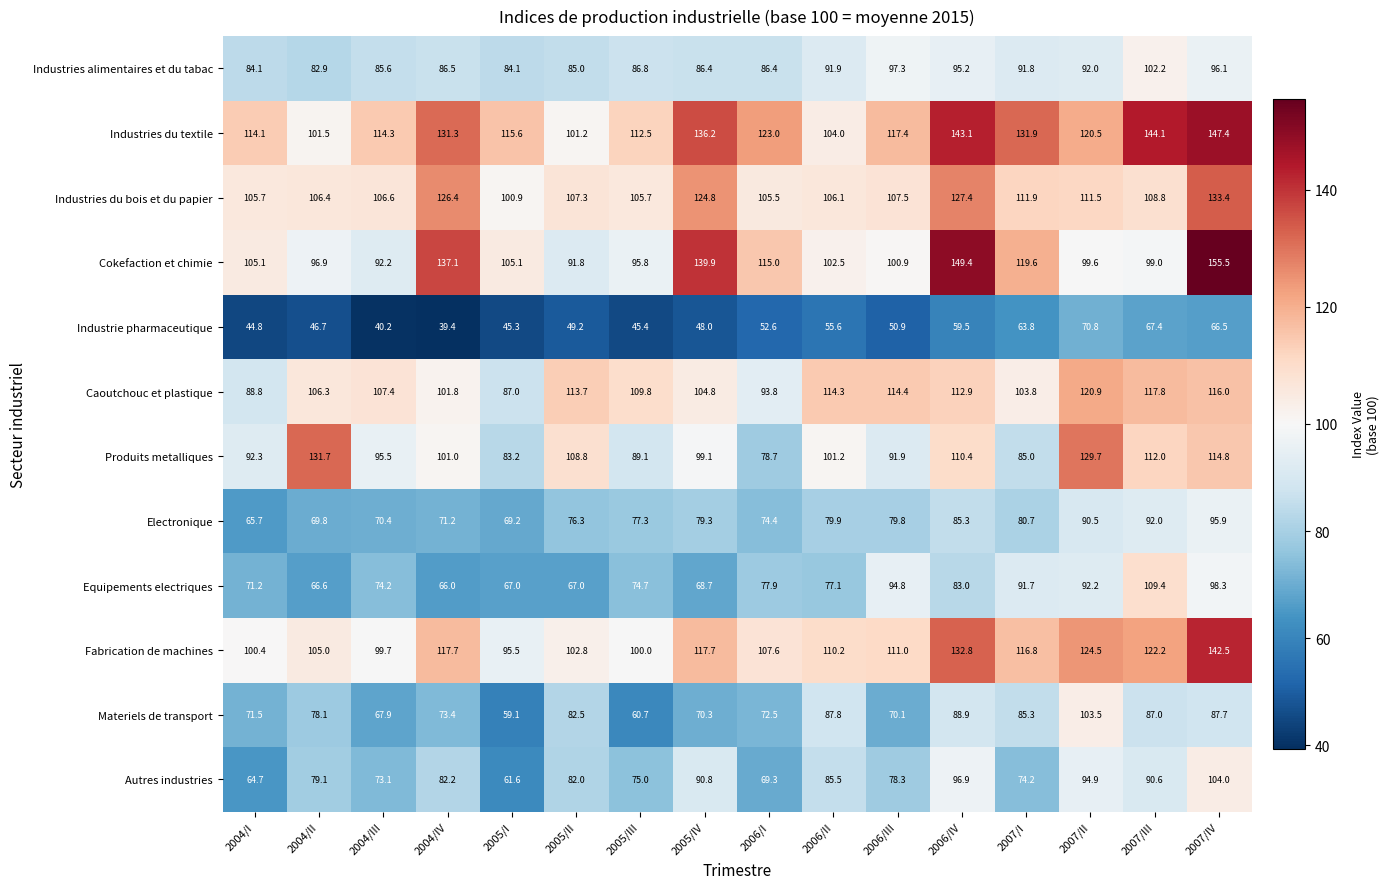

What is the difference between the second highest and second lowest values in the Caoutchouc et plastique series?

29.0